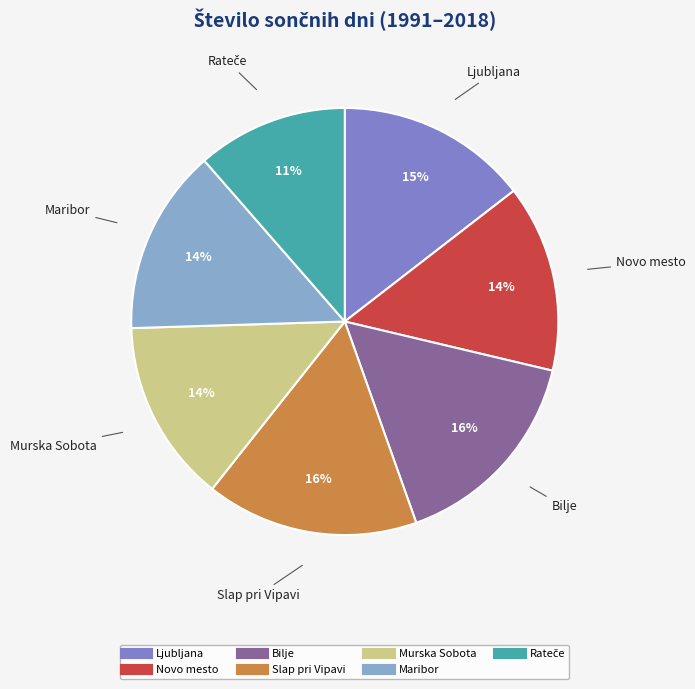

To the nearest percent, what is the combined percentage of Slap pri Vipavi and Ljubljana?

31%